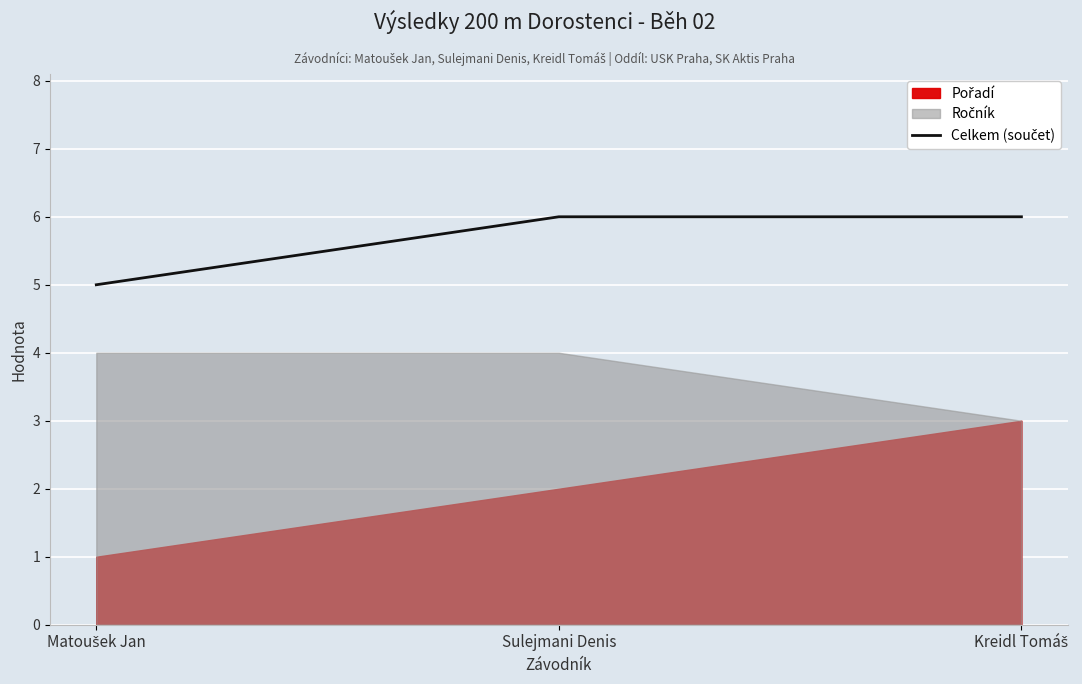

What is the label of the 2nd point from the right?

Sulejmani Denis